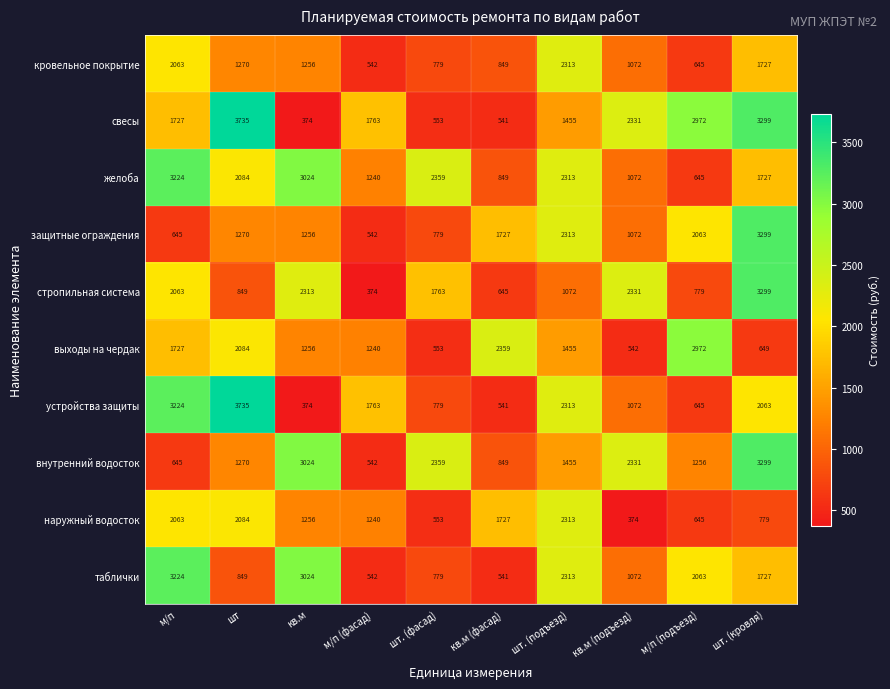

What is the difference between the maximum and second lowest values in the свесы series?

3194